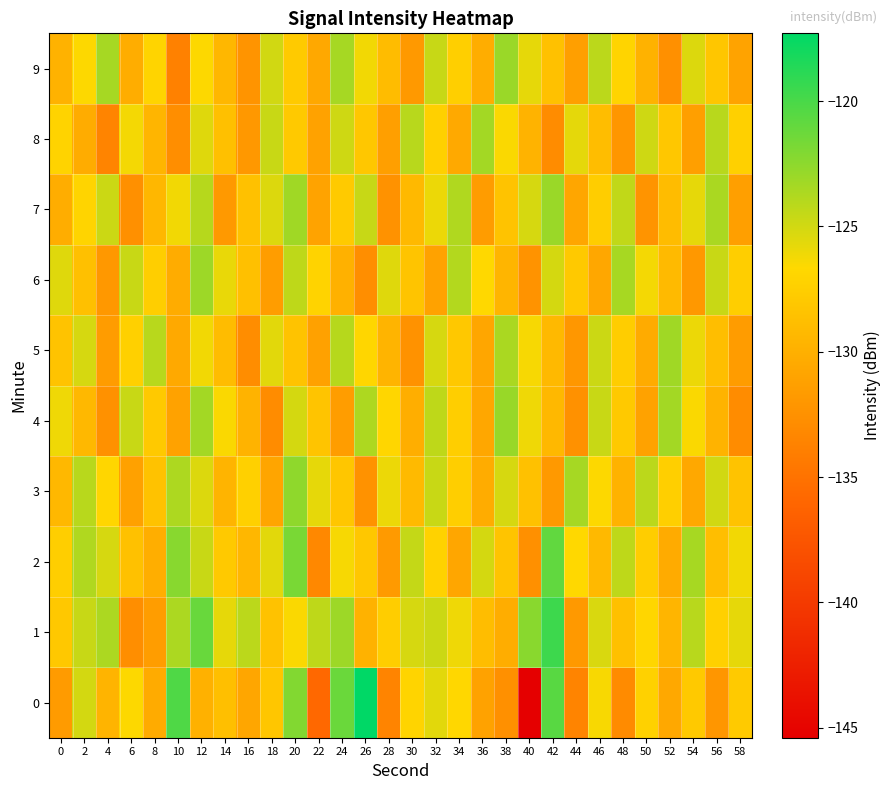

Reading right to left, list all the values displayed in this chart.

0: 58=-127.9	56=-132.1	54=-127.9	52=-130.6	50=-127.3	48=-133.0	46=-126.4	44=-133.5	42=-120.5	40=-145.4	38=-132.6	36=-131.1	34=-126.8	32=-125.6	30=-127.0	28=-133.5	26=-117.3	24=-121.2	22=-135.8	20=-122.1	18=-128.2	16=-130.8	14=-128.7	12=-129.8	10=-120.2	8=-130.4	6=-126.6	4=-129.6	2=-125.1	0=-131.6
1: 58=-125.8	56=-127.3	54=-124.1	52=-129.5	50=-126.9	48=-128.7	46=-125.3	44=-131.8	42=-119.6	40=-122.4	38=-130.2	36=-128.9	34=-126.1	32=-124.8	30=-125.2	28=-127.6	26=-129.8	24=-123.1	22=-124.3	20=-126.5	18=-128.5	16=-124.2	14=-125.8	12=-121.2	10=-123.6	8=-131.5	6=-132.8	4=-123.7	2=-124.6	0=-128.0
2: 58=-126.2	56=-128.8	54=-123.5	52=-130.4	50=-127.6	48=-124.3	46=-129.2	44=-126.7	42=-120.9	40=-132.6	38=-128.3	36=-125.1	34=-130.8	32=-127.2	30=-124.5	28=-131.7	26=-128.1	24=-126.4	22=-133.2	20=-121.8	18=-125.6	16=-129.4	14=-127.9	12=-124.7	10=-122.3	8=-130.1	6=-128.6	4=-125.2	2=-123.8	0=-127.5
3: 58=-128.4	56=-125.0	54=-130.6	52=-127.4	50=-124.2	48=-129.8	46=-126.6	44=-123.4	42=-131.8	40=-128.6	38=-125.2	36=-130.3	34=-127.5	32=-124.7	30=-129.1	28=-126.0	26=-132.4	24=-128.2	22=-125.8	20=-122.6	18=-130.9	16=-127.3	14=-129.6	12=-125.4	10=-123.7	8=-128.5	6=-131.2	4=-126.8	2=-124.1	0=-129.3
4: 58=-132.9	56=-129.7	54=-126.5	52=-123.3	50=-131.1	48=-127.9	46=-124.7	44=-132.5	42=-129.3	40=-126.1	38=-122.9	36=-130.7	34=-127.5	32=-124.3	30=-130.1	28=-126.9	26=-123.7	24=-131.5	22=-128.3	20=-125.1	18=-132.9	16=-129.7	14=-126.5	12=-123.3	10=-131.1	8=-127.9	6=-124.7	4=-132.5	2=-129.3	0=-126.1
5: 58=-131.6	56=-128.8	54=-126.0	52=-123.2	50=-130.4	48=-127.6	46=-124.8	44=-132.0	42=-129.2	40=-126.4	38=-123.6	36=-130.8	34=-128.0	32=-125.2	30=-132.4	28=-129.6	26=-126.8	24=-124.0	22=-131.2	20=-128.4	18=-125.6	16=-132.8	14=-129.0	12=-126.2	10=-130.5	8=-124.1	6=-127.3	4=-131.6	2=-125.2	0=-128.4
6: 58=-127.5	56=-124.7	54=-131.9	52=-129.1	50=-126.3	48=-123.5	46=-130.7	44=-127.9	42=-125.1	40=-132.3	38=-129.5	36=-126.7	34=-123.9	32=-131.1	30=-128.3	28=-125.5	26=-132.7	24=-129.9	22=-127.1	20=-124.3	18=-131.5	16=-128.7	14=-125.9	12=-123.1	10=-130.3	8=-127.5	6=-124.7	4=-131.9	2=-128.7	0=-125.5
7: 58=-131.4	56=-123.6	54=-125.8	52=-129.0	50=-132.2	48=-124.4	46=-127.6	44=-130.8	42=-123.0	40=-125.2	38=-128.4	36=-131.6	34=-123.8	32=-126.0	30=-129.2	28=-132.4	26=-124.6	24=-127.8	22=-131.0	20=-123.2	18=-125.4	16=-128.6	14=-131.8	12=-124.0	10=-126.2	8=-129.4	6=-132.6	4=-124.8	2=-127.0	0=-130.2
8: 58=-127.3	56=-124.1	54=-131.3	52=-128.1	50=-124.9	48=-132.1	46=-128.9	44=-125.7	42=-132.9	40=-129.7	38=-126.5	36=-123.3	34=-130.5	32=-127.3	30=-124.1	28=-131.3	26=-128.1	24=-124.9	22=-131.1	20=-127.9	18=-124.7	16=-131.9	14=-128.7	12=-125.5	10=-132.7	8=-129.5	6=-126.3	4=-133.5	2=-130.3	0=-127.1
9: 58=-131.0	56=-128.2	54=-125.4	52=-132.6	50=-129.8	48=-127.0	46=-124.2	44=-131.4	42=-128.6	40=-125.8	38=-123.0	36=-130.2	34=-127.4	32=-124.6	30=-131.8	28=-129.0	26=-126.2	24=-123.4	22=-130.6	20=-127.8	18=-125.0	16=-132.2	14=-129.4	12=-126.6	10=-133.8	8=-127.0	6=-130.2	4=-123.4	2=-126.6	0=-129.8